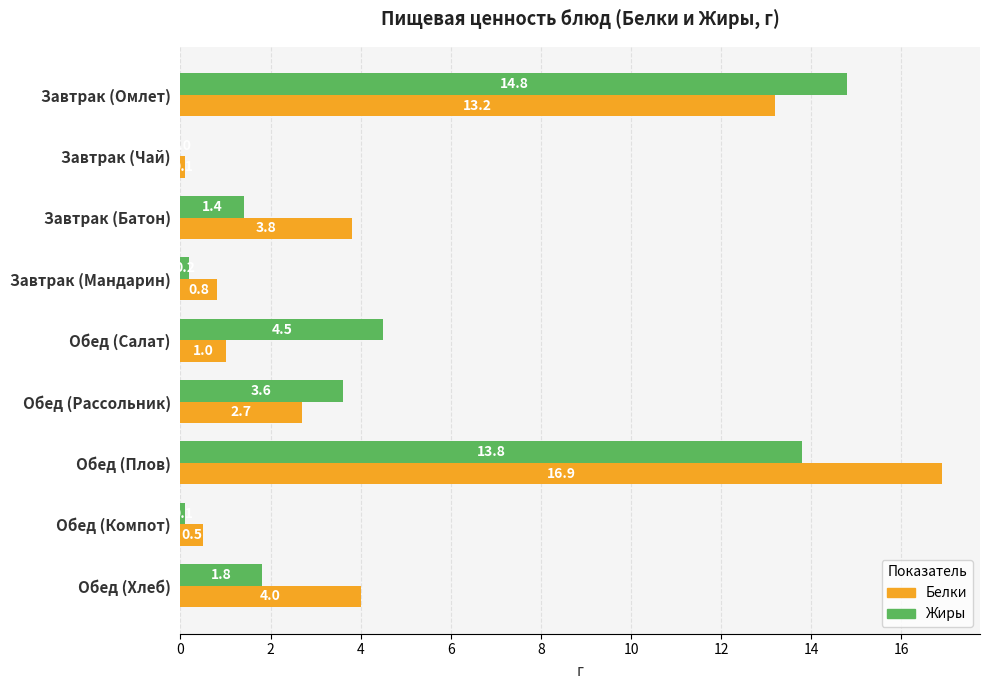

What is the sum of all Жиры values?

40.2